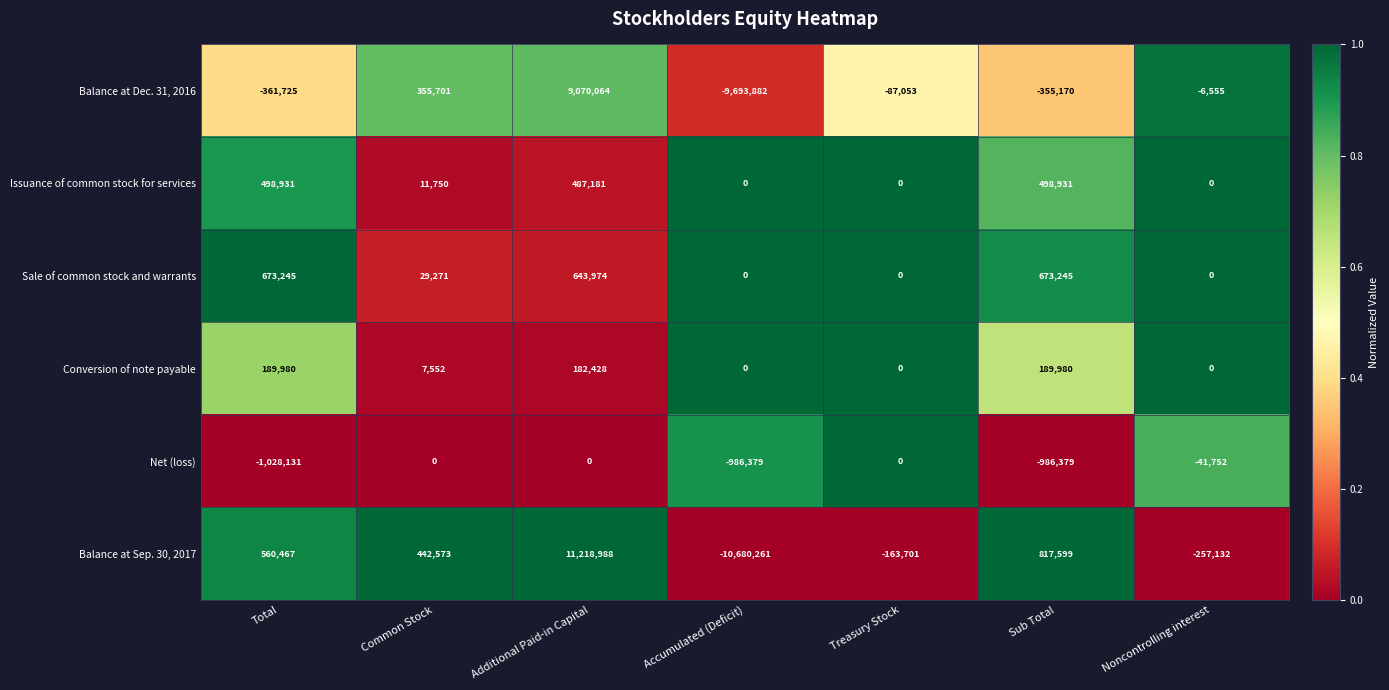

What is the difference between the maximum and minimum values in the Net (loss) series?

1028131